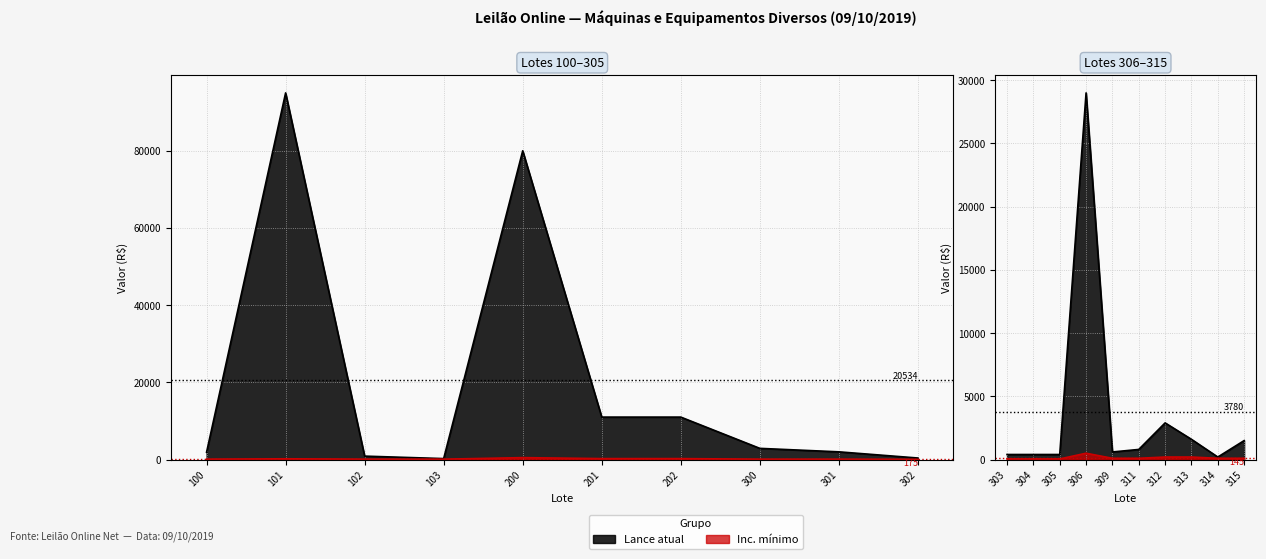

What is the value of the Inc. mínimo point at the 12th from the left?

50